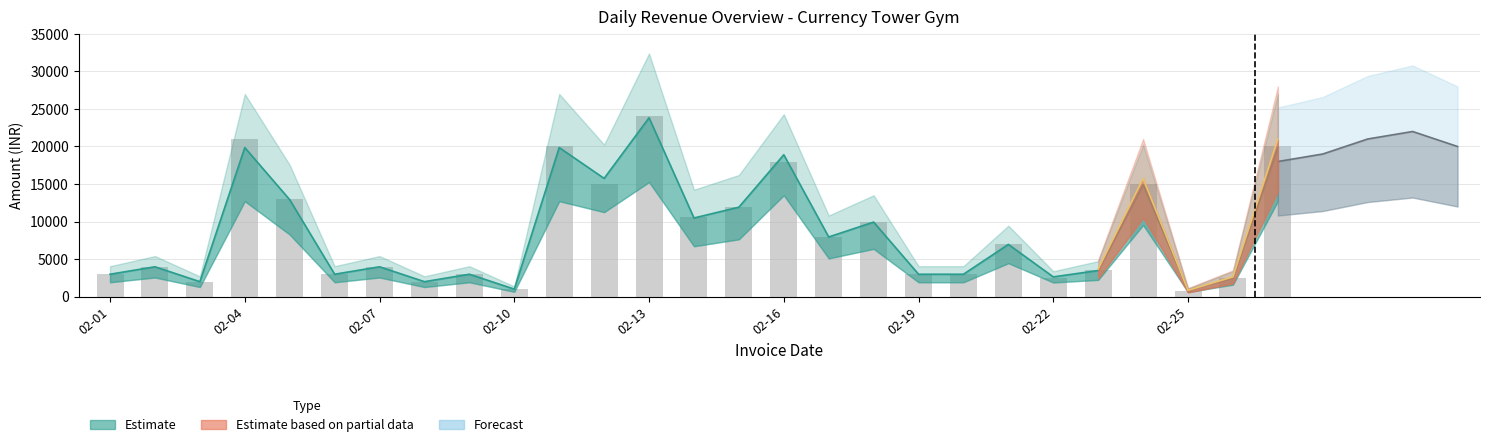

Where is Net Amount nearest to the value 12333?

2024-02-15